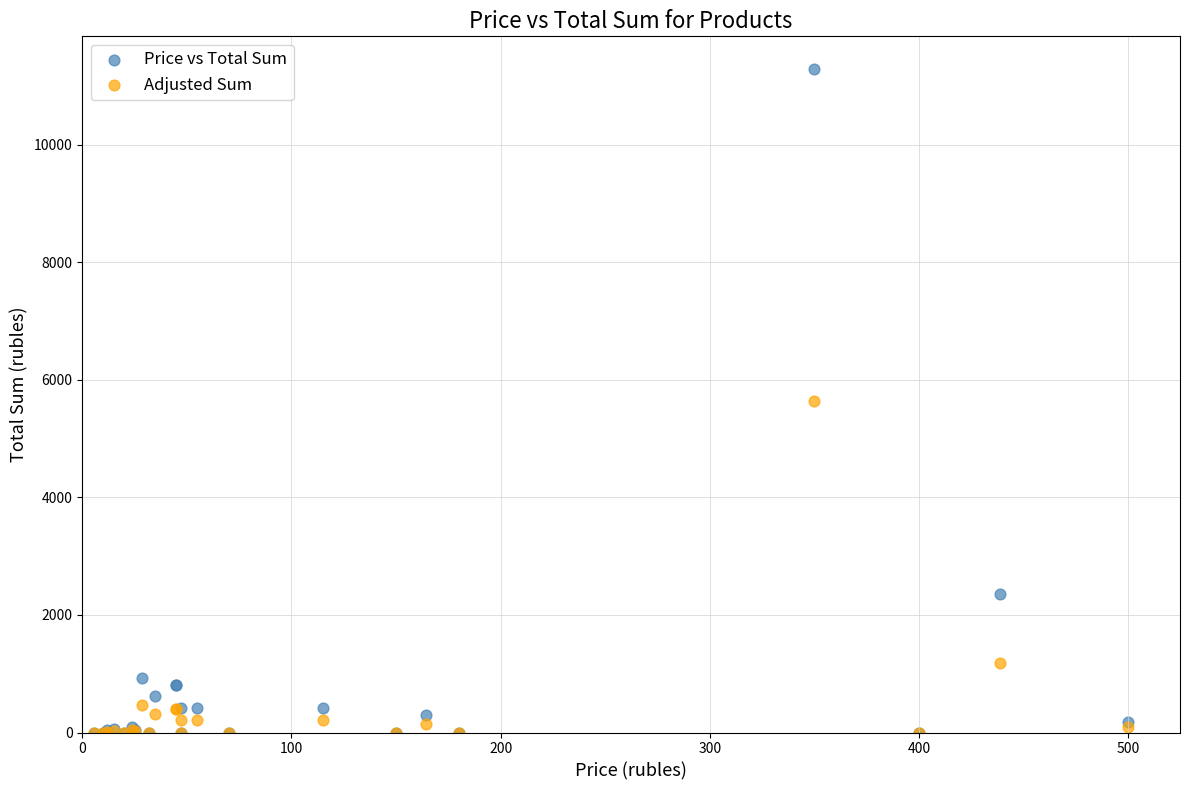

In the Adjusted Sum series, what Y value is closest to 2819?

1178.4